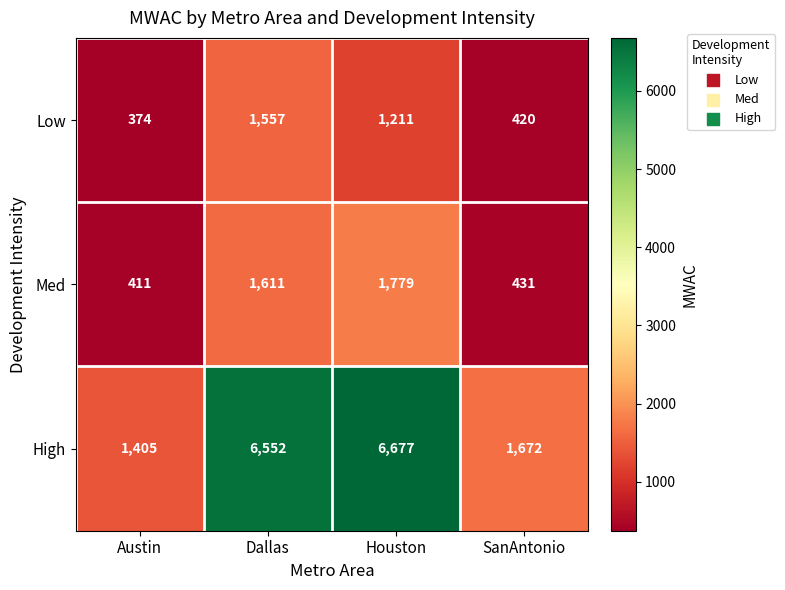

Which series has the widest spread of values?

High